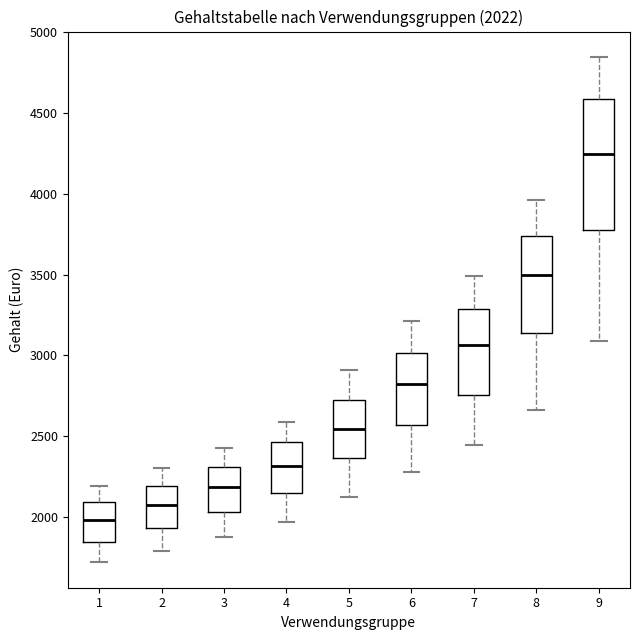

Which box is the tallest, from its lower edge to its upper edge?

9